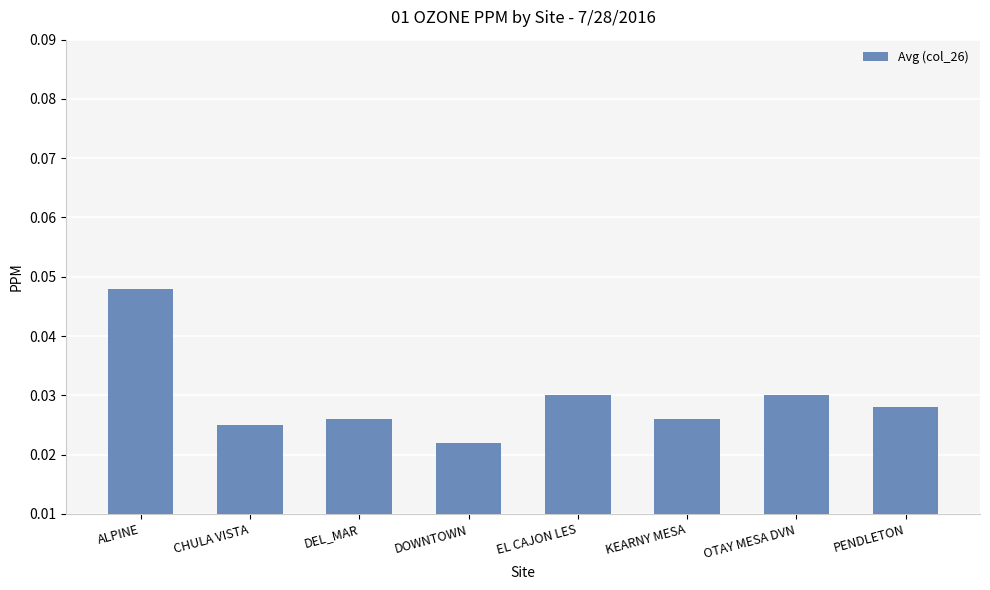

Are the bars grouped side by side (vs. stacked)?

No